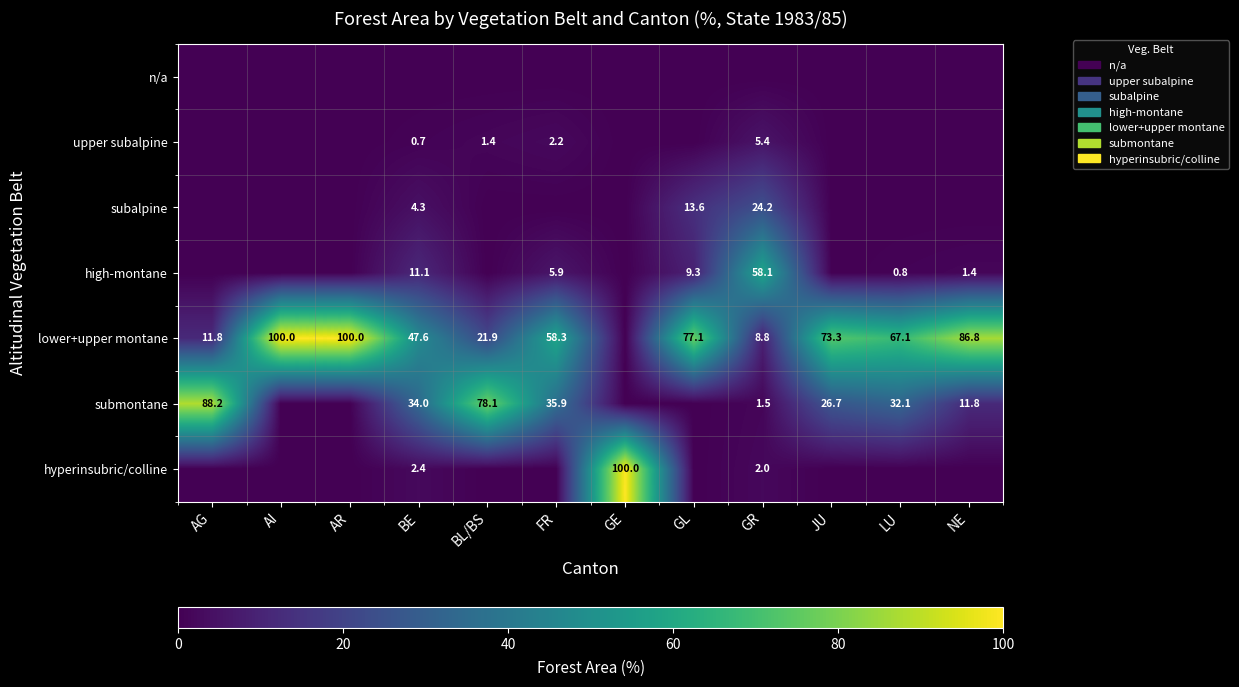

The submontane series shows 34.0 at BE. True or false?

True